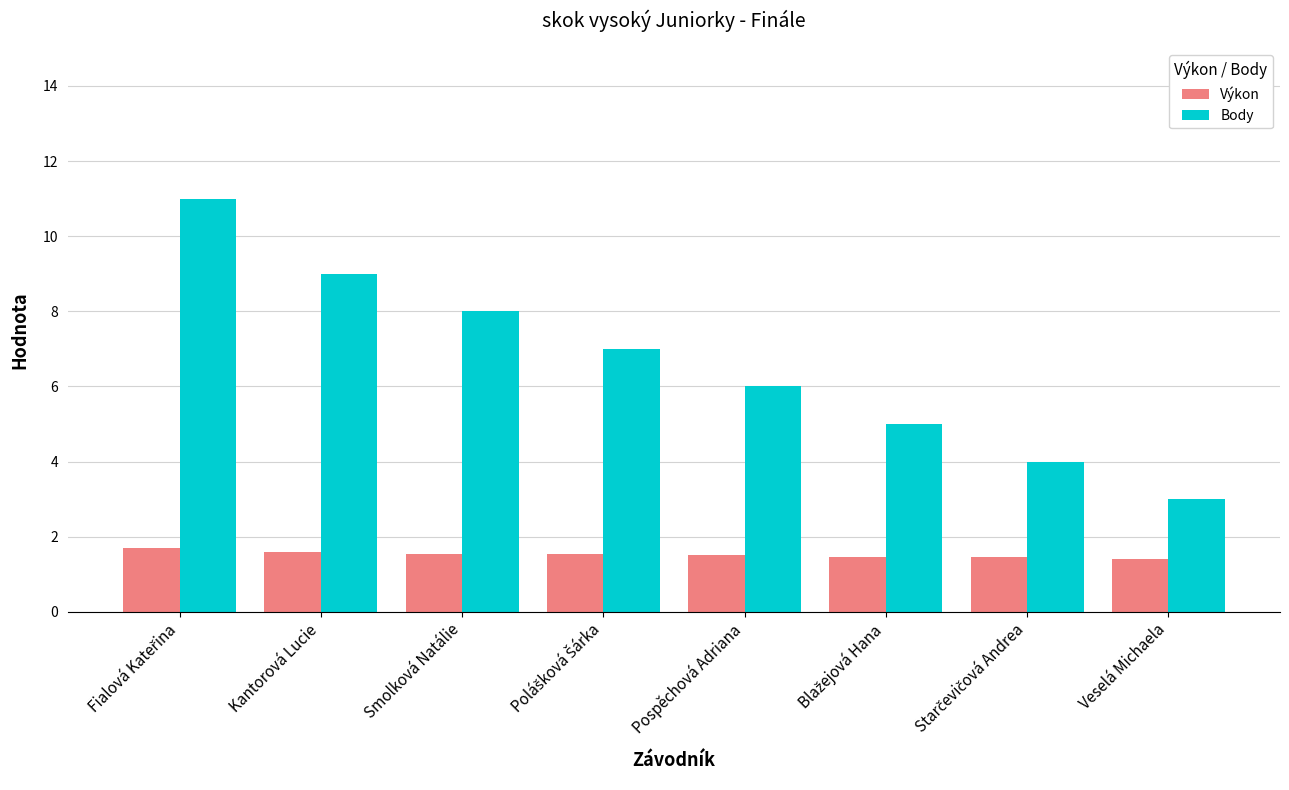

Which series has the widest spread of values?

Body